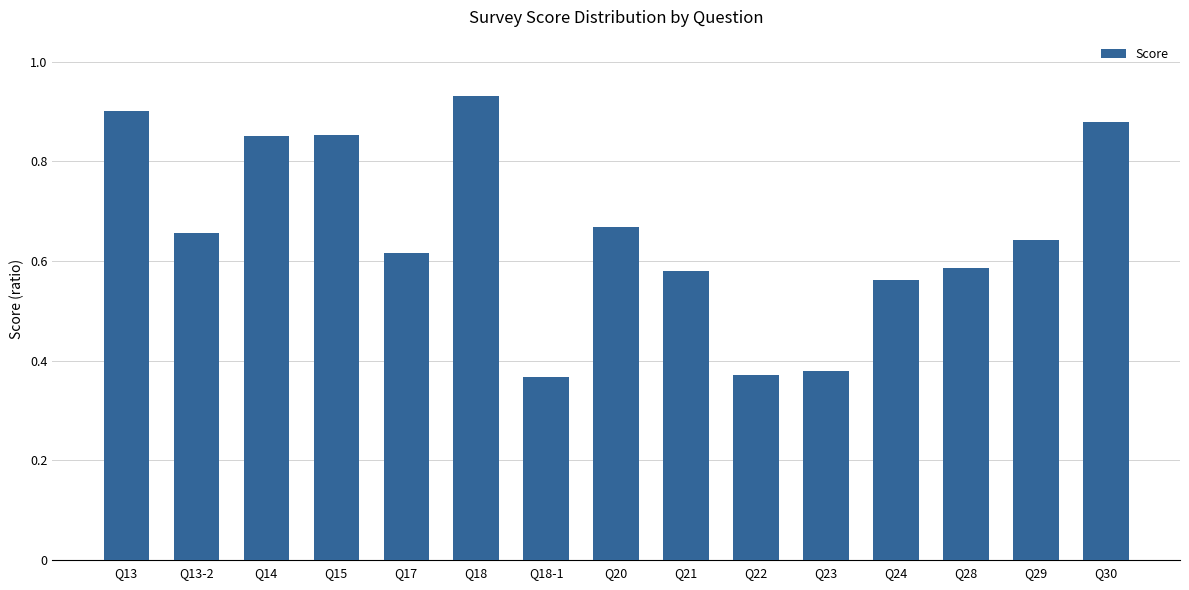

How many bars are there in total?

15